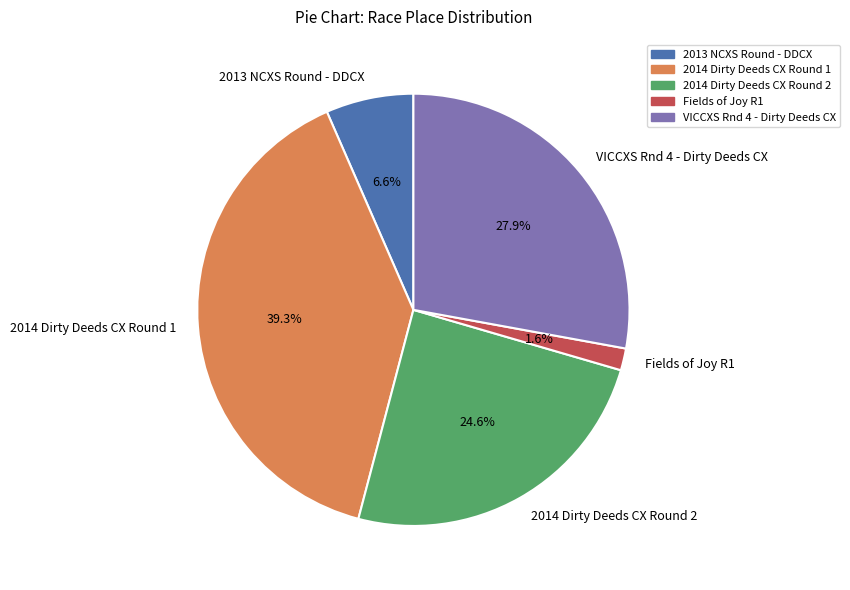

Combined, do 2014 Dirty Deeds CX Round 1 and VICCXS Rnd 4 - Dirty Deeds CX account for over 50%?

Yes